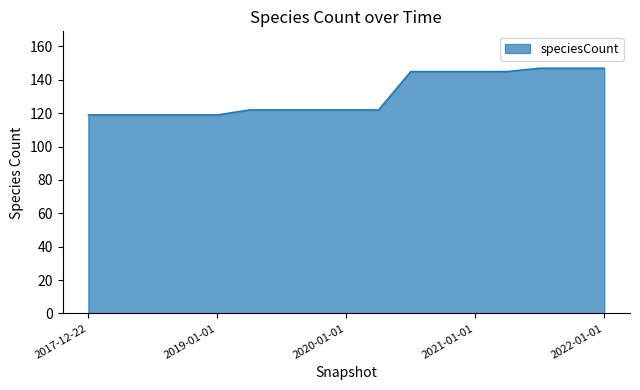

What is the difference between the maximum and minimum values?

28